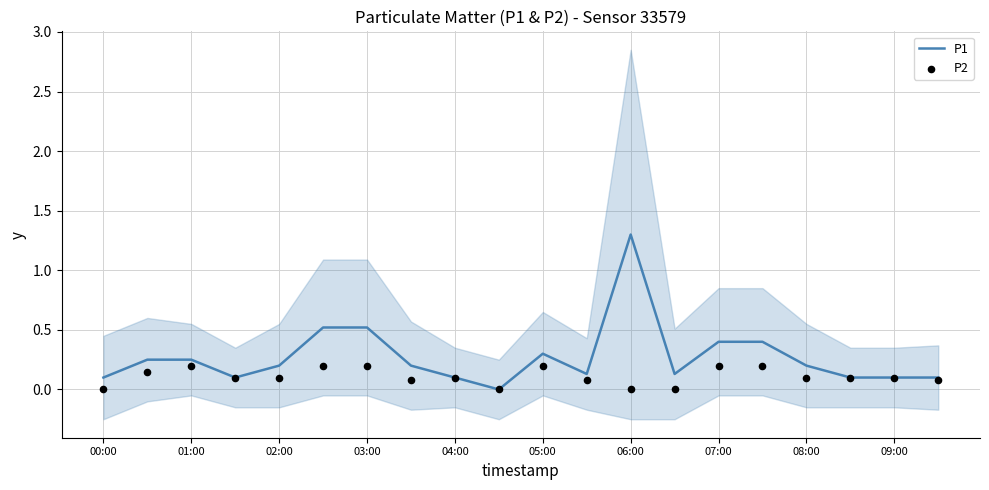

Which series reaches the minimum Y coordinate?

P1